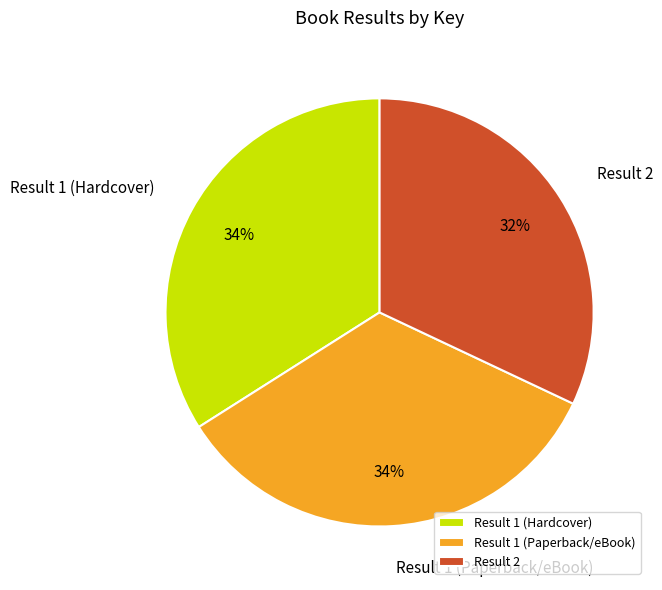

To the nearest percent, what is the average slice percentage?

33%